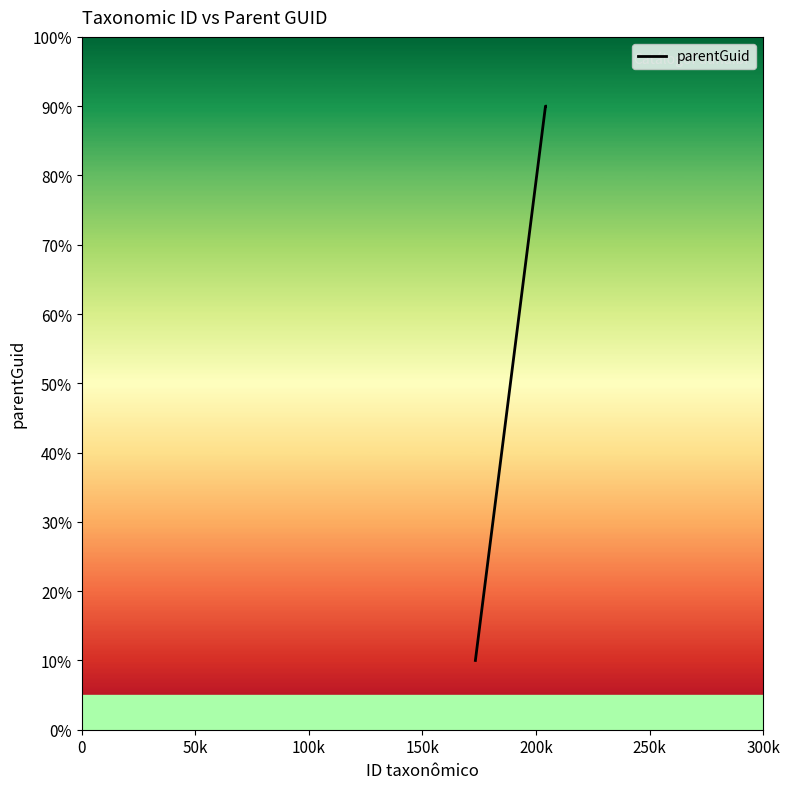

What is the smallest value displayed?

10